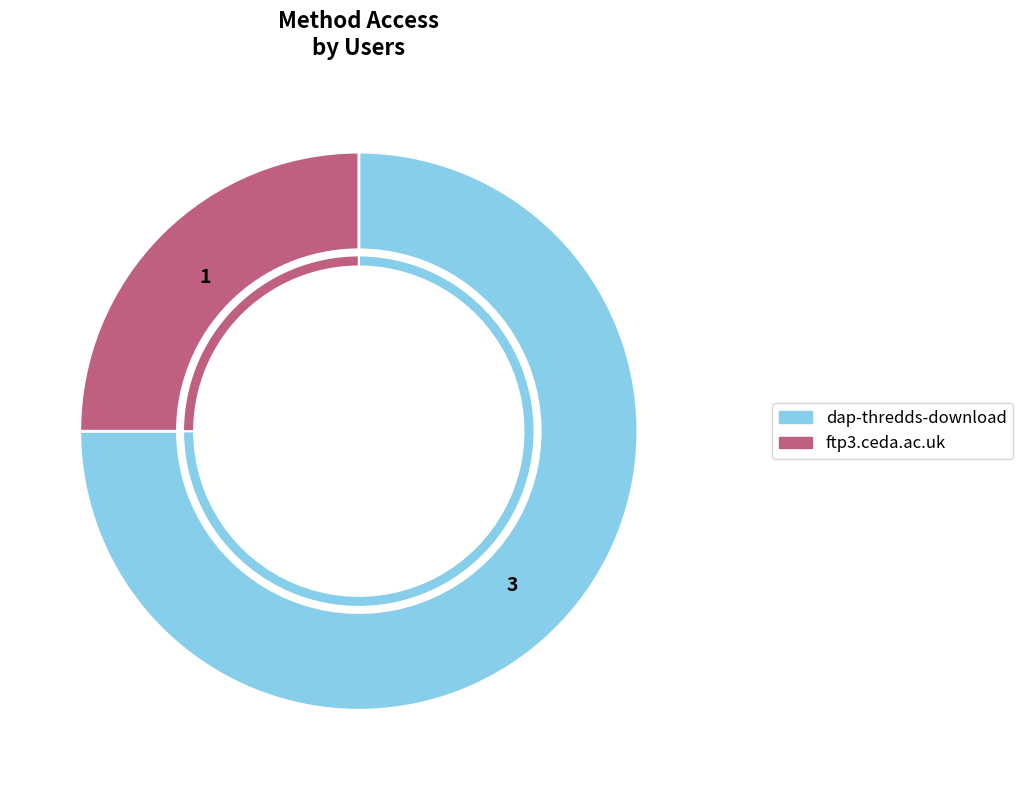

The ftp3.ceda.ac.uk slice represents 25% of the pie. True or false?

True